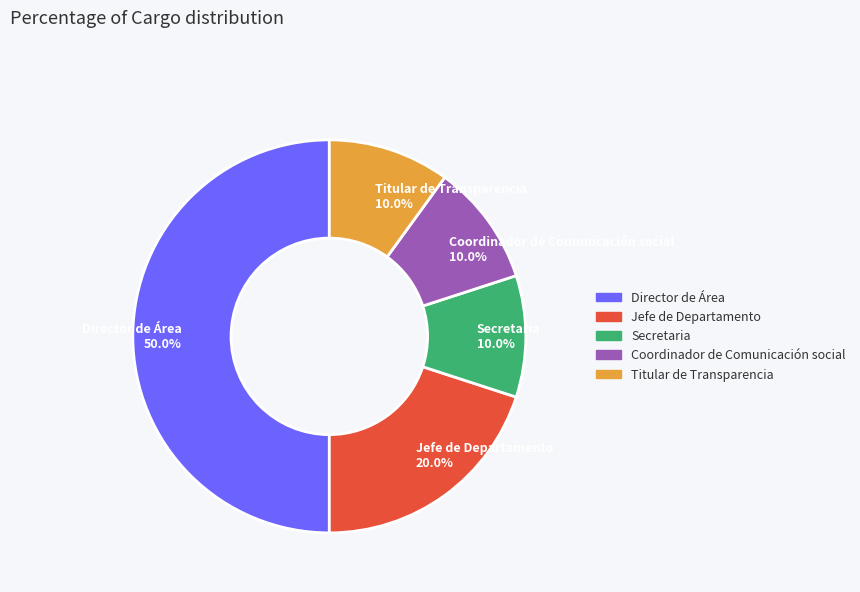

To the nearest percent, what is the average slice percentage?

20%